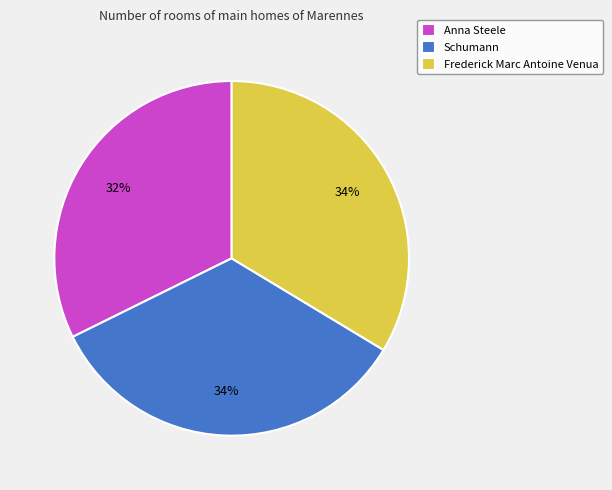

What is the smallest slice in the pie chart?

Anna Steele